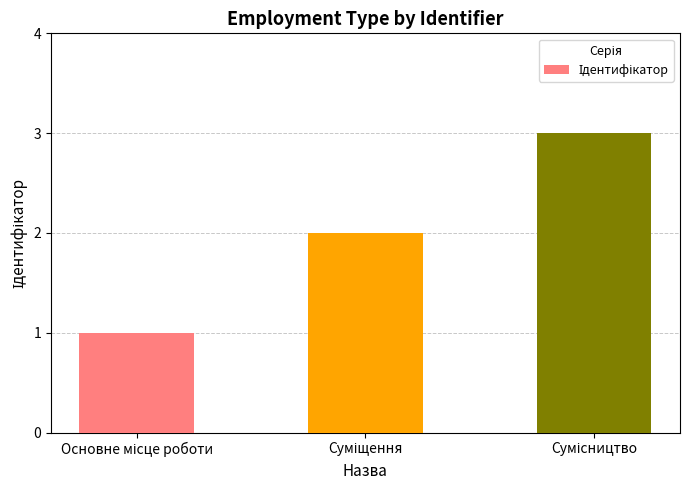

Does the chart contain stacked bars?

No